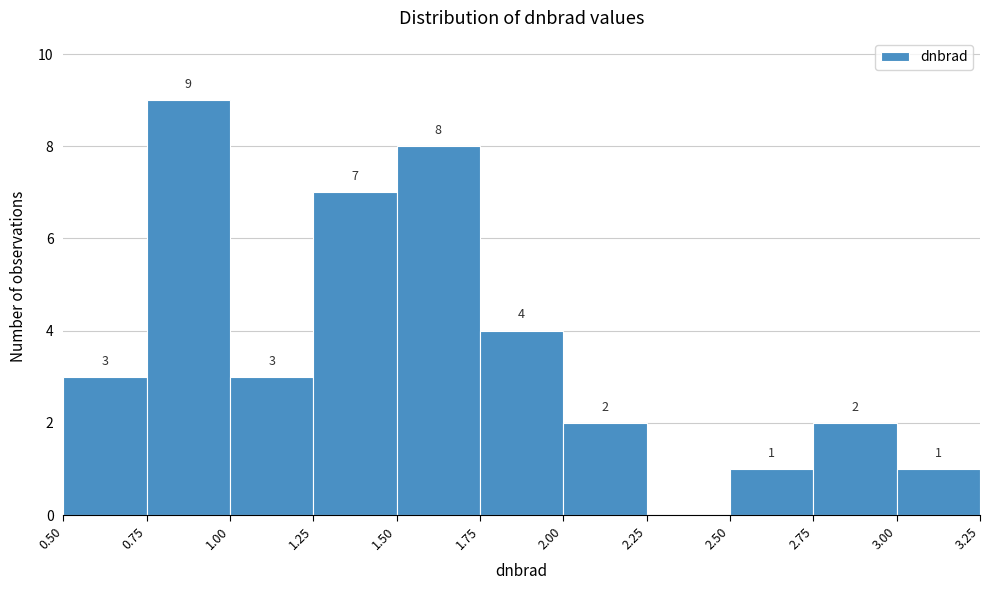

Which range on the x-axis has the tallest bar?

0.75 to 1.00